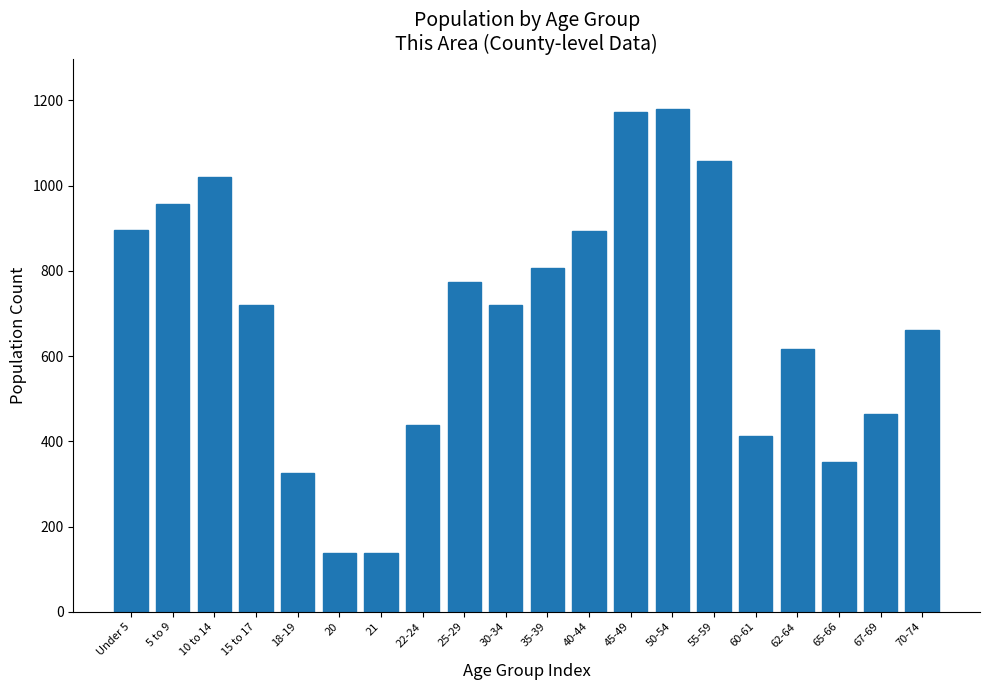

Which has a higher value, 10 to 14 or 15 to 17?

10 to 14